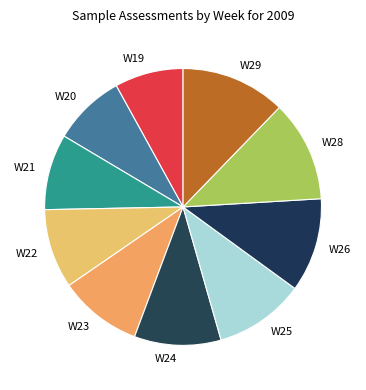

Between W25 and W28, which is larger?

W28